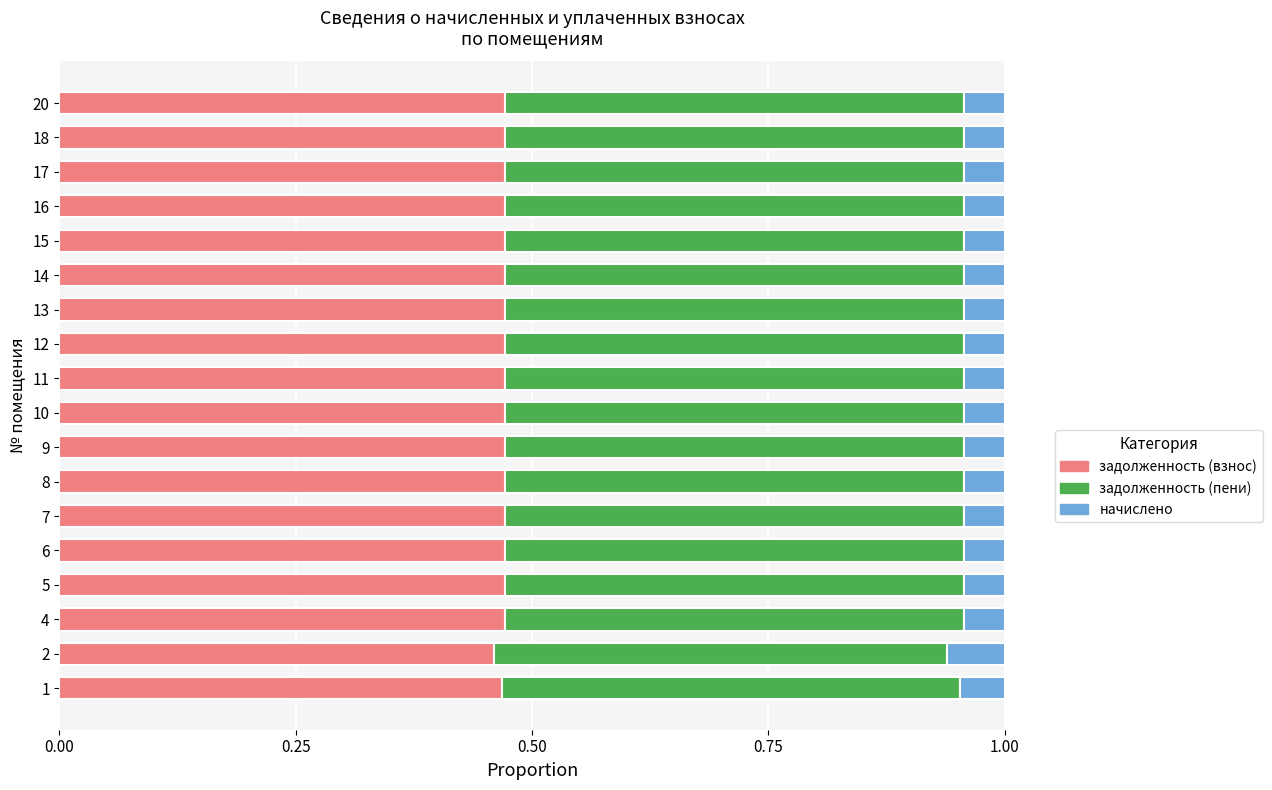

What is the total value across all series at 4?

1.0